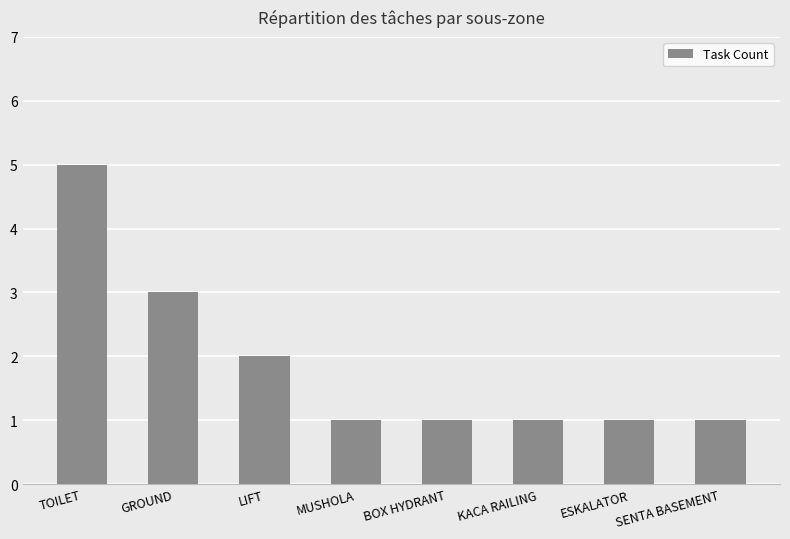

What is the label of the 4th bar from the left?

MUSHOLA